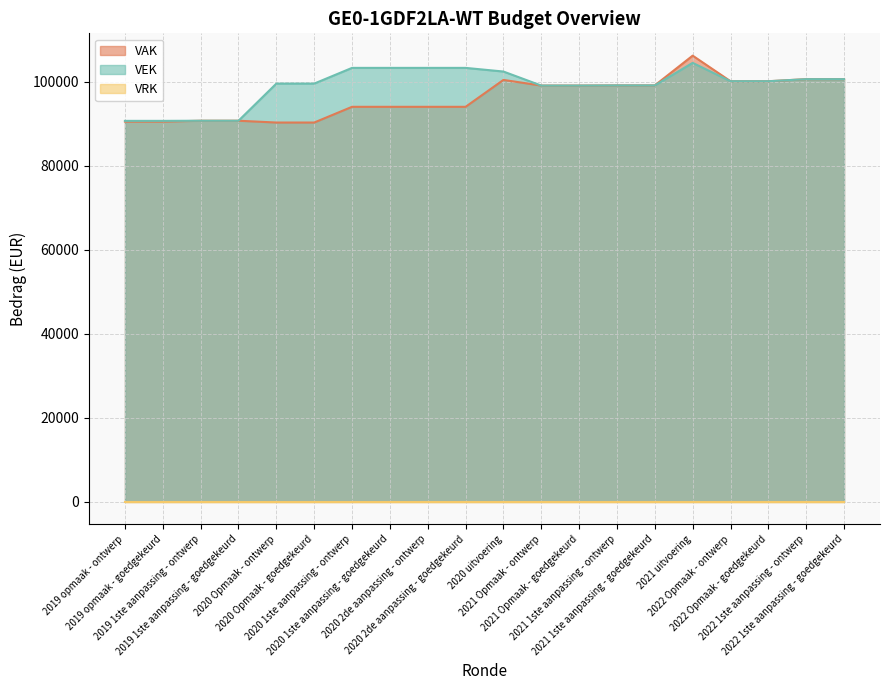

After their last crossing, which series has the higher values: VEK or VAK?

VAK